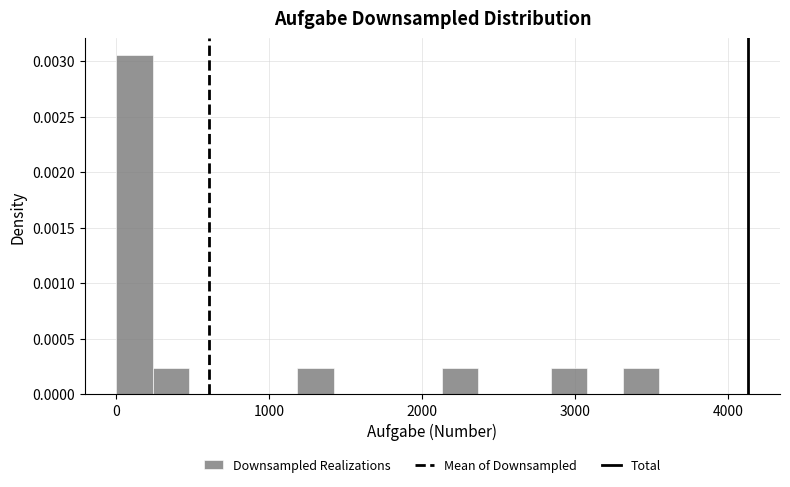

Read against the x-axis, roughly where is the centre of the tallest bar?

100